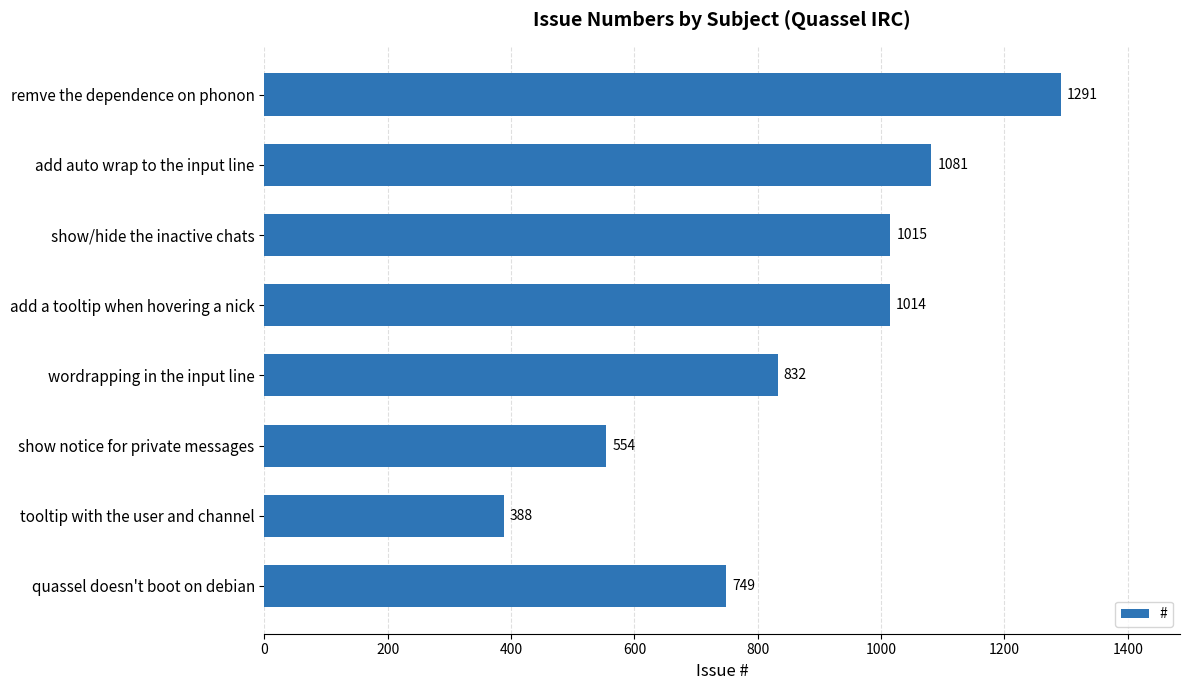

What is the smallest value displayed?

388